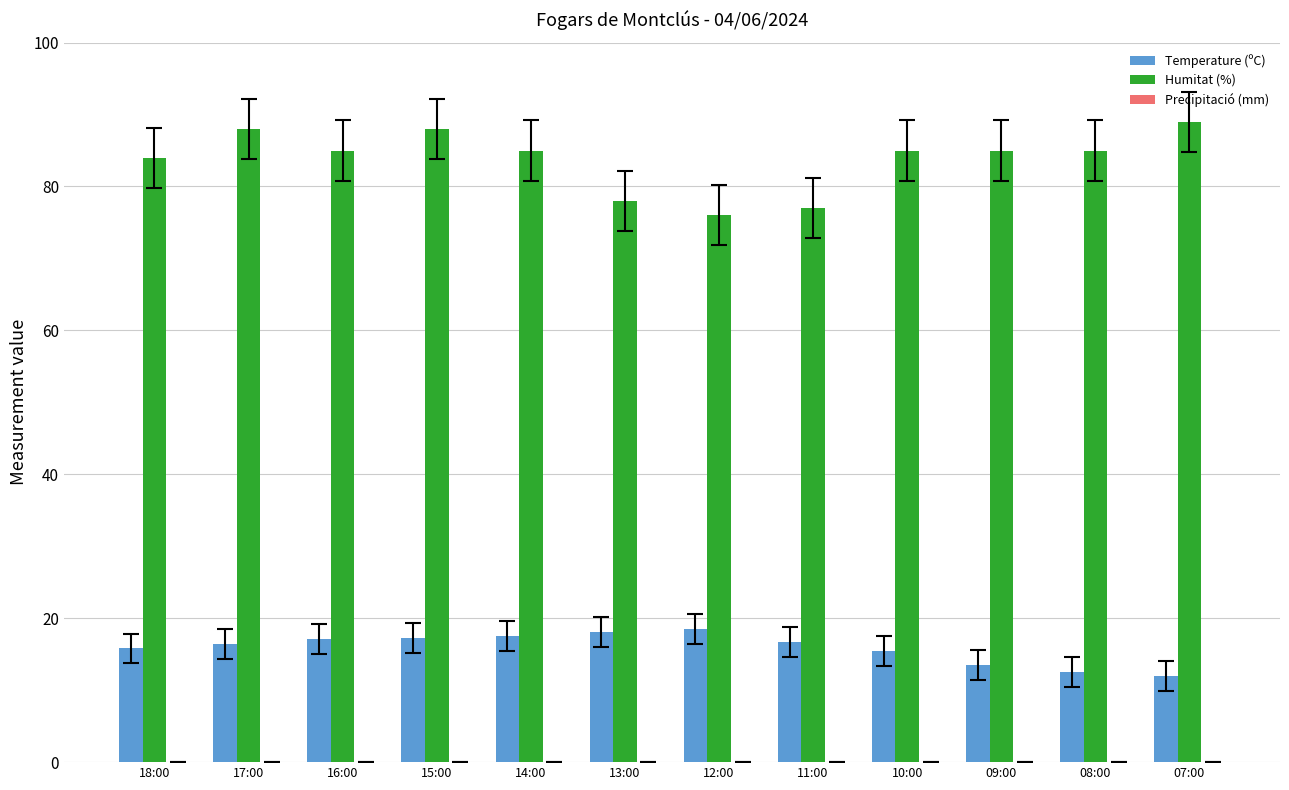

What is the maximum value for Humitat (%)?

89.0